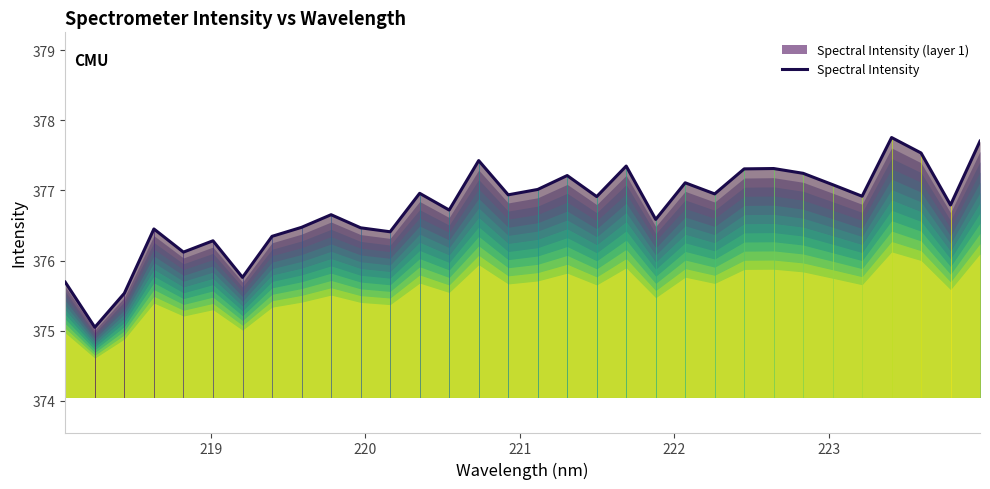

What is the difference between the maximum and minimum values?

2.7